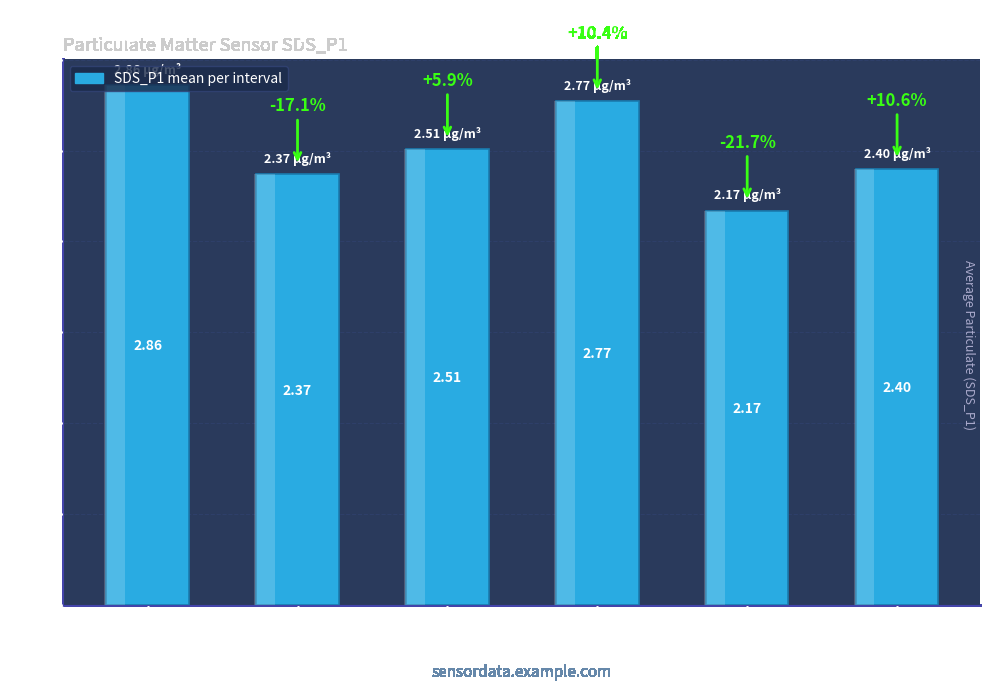

What is the average value?

2.5